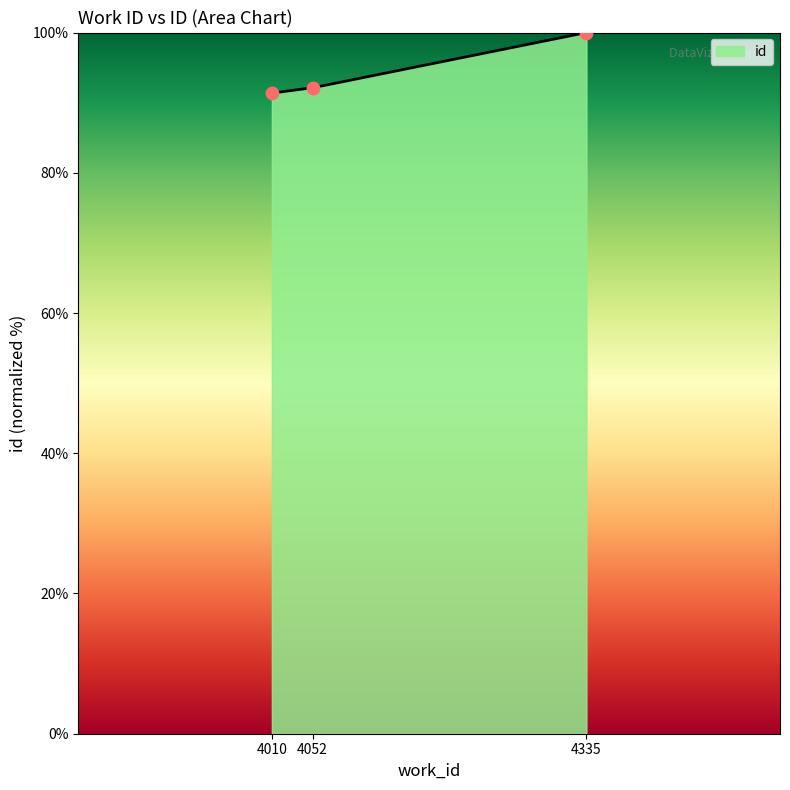

Which has a higher value, 4010 or 4335?

4335